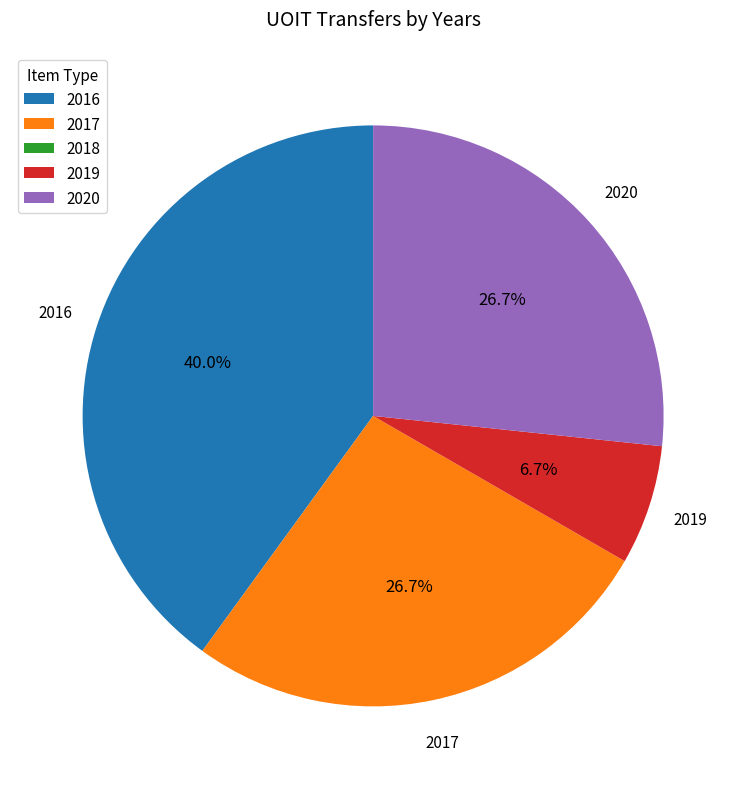

Does any single category account for the majority?

No